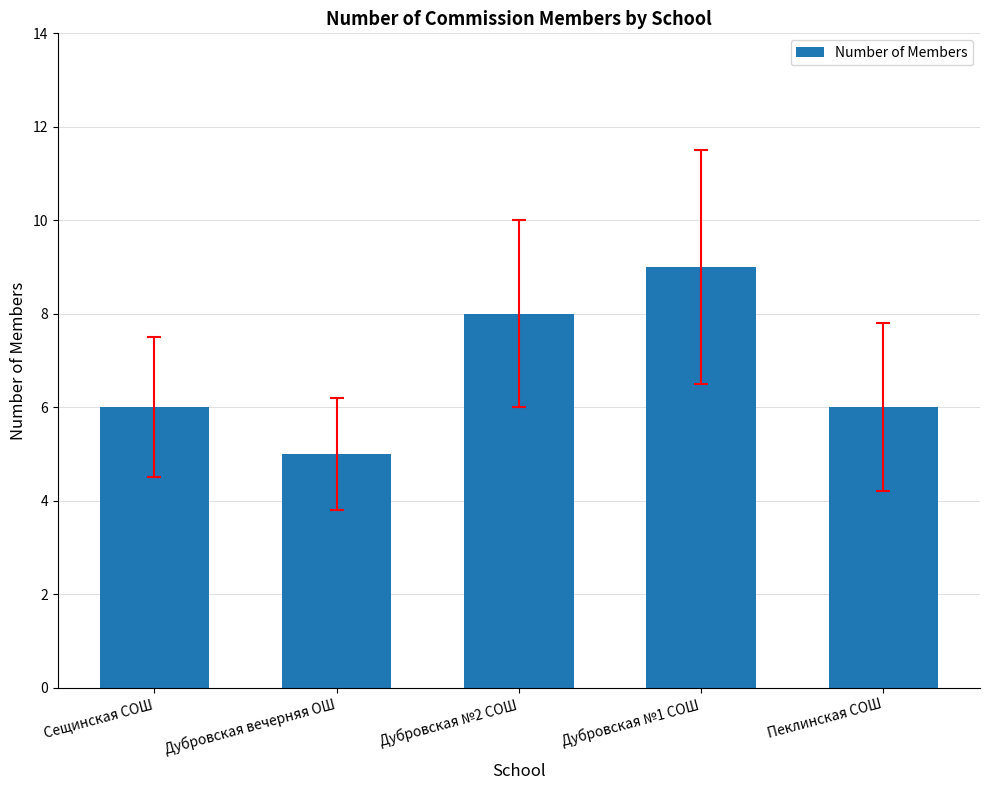

Which has a higher value, Сещинская СОШ or Дубровская вечерняя ОШ?

Сещинская СОШ